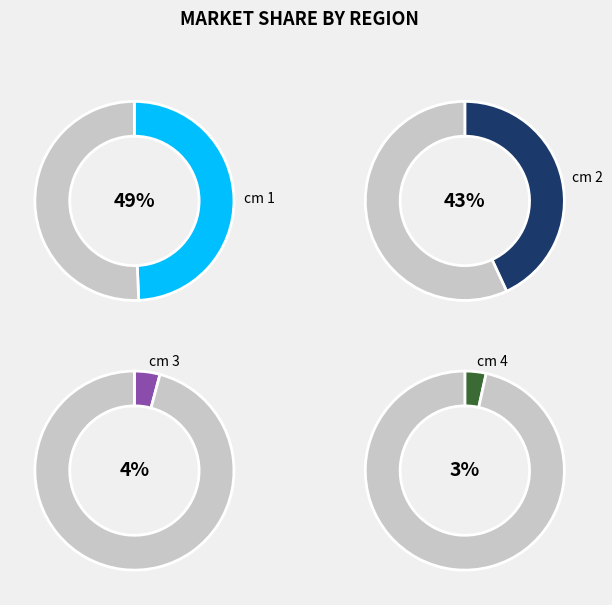

Is it true that 3 is 17% of the pie?

False